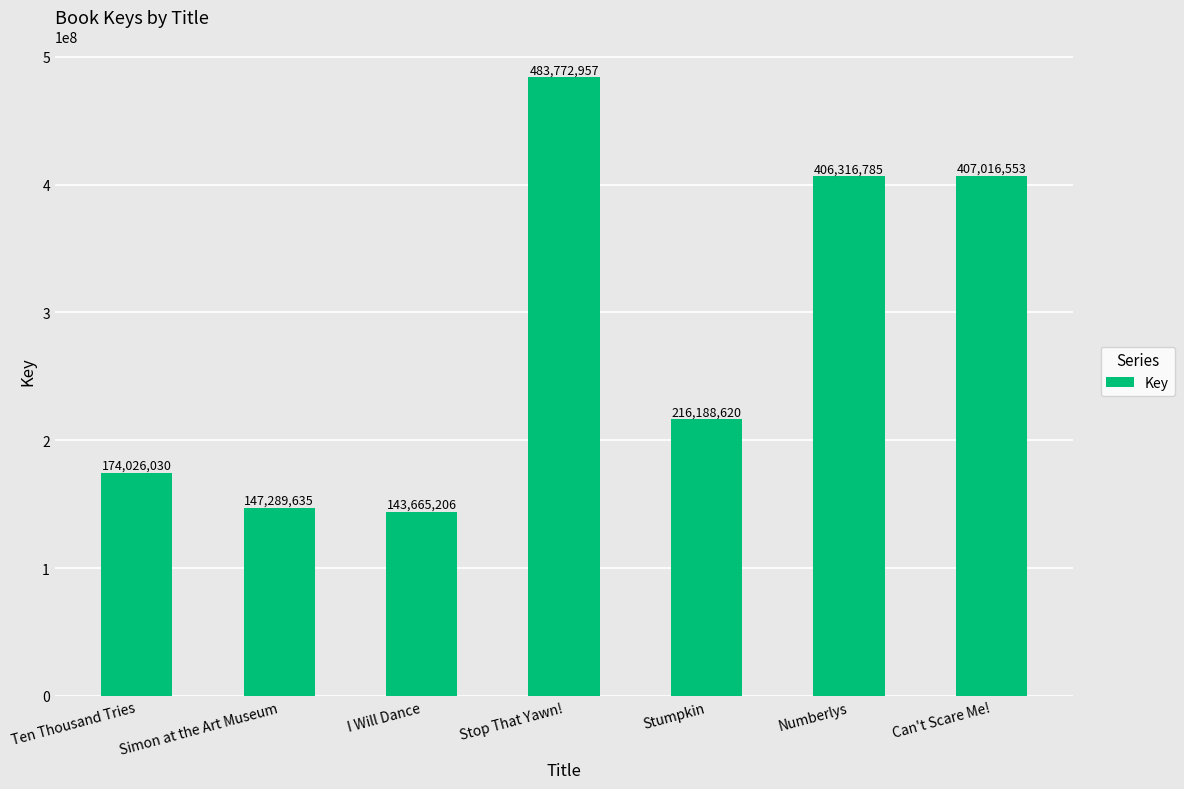

What is the sum of the values at Stumpkin and I Will Dance?

359853826